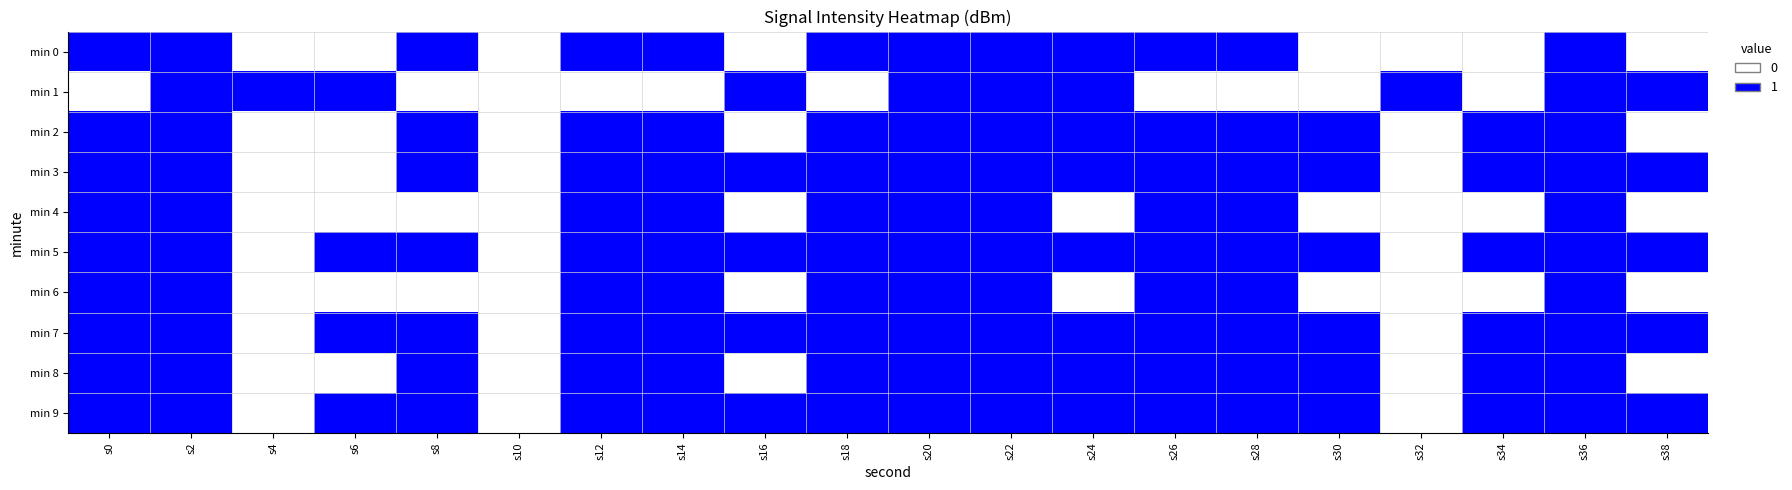

Which series has the largest total across all categories?

min 5